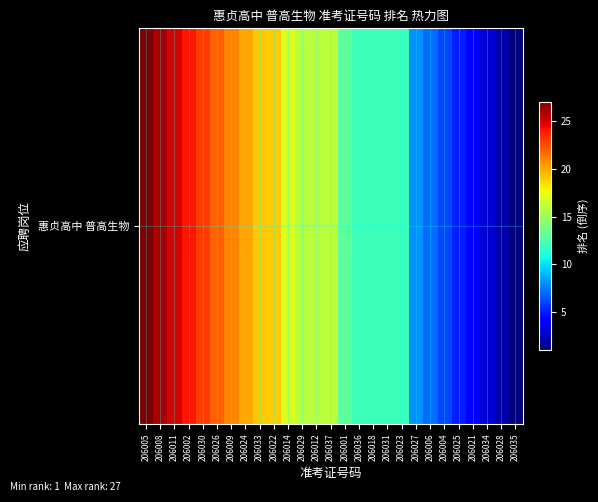

Which label corresponds to the smallest value in the chart?

206035